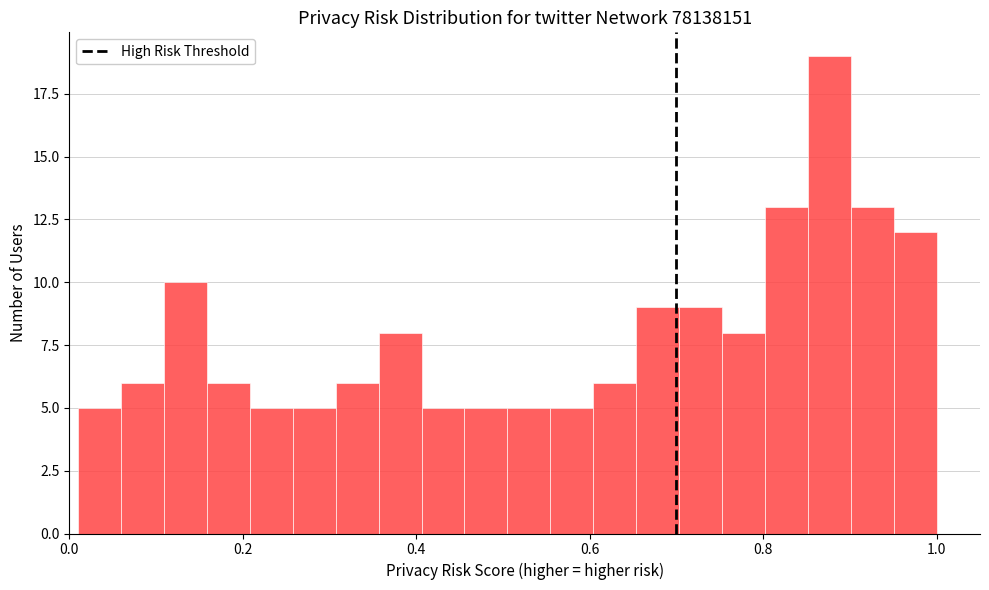

Around what value on the x-axis is the tallest bar? Give the approximate position of its centre, as read against the axis.

0.88